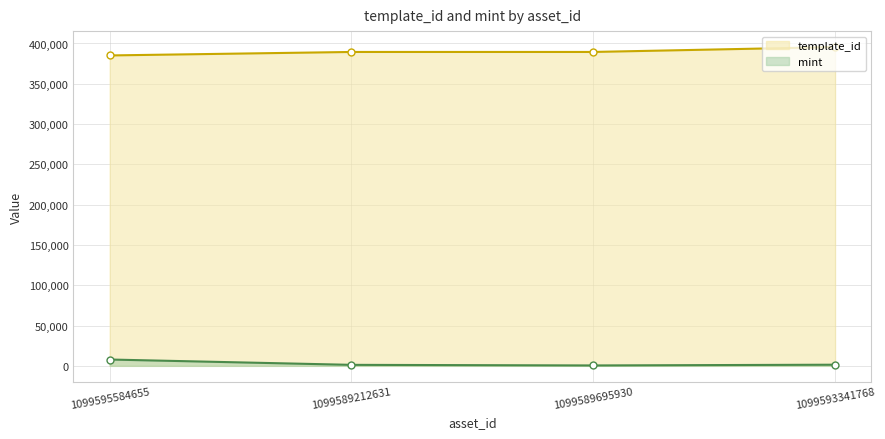

Count the number of categories in the chart.

4